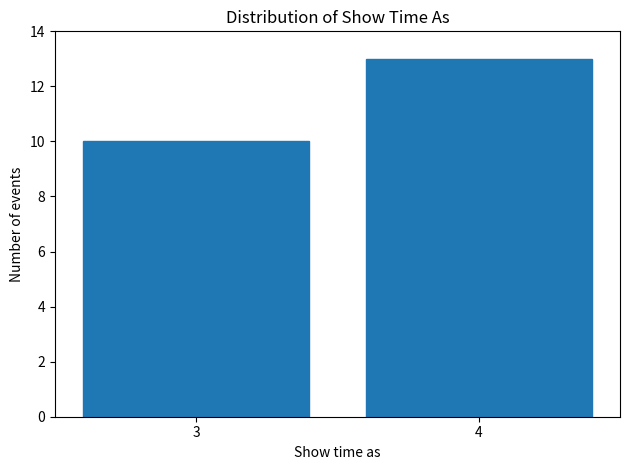

Reading left to right, transcribe all the data shown in this chart.

10	13